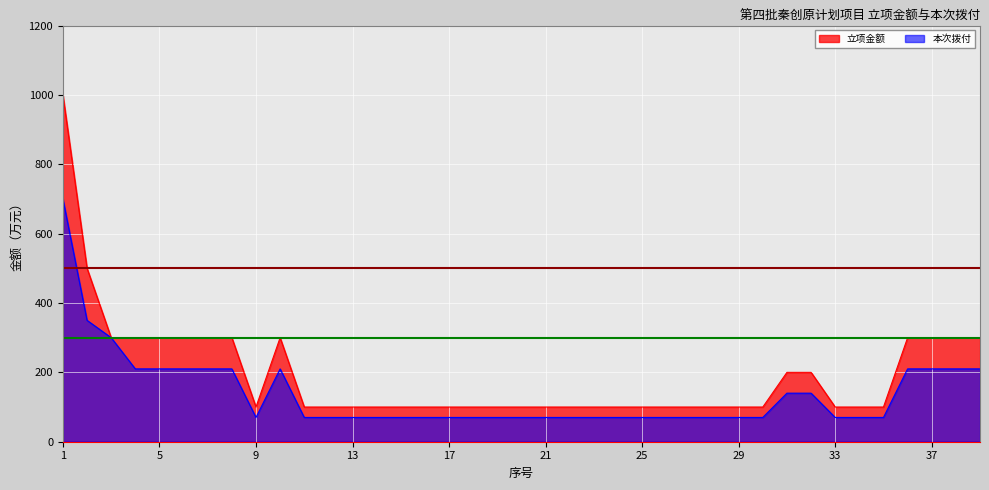

True or false: 本次拨付 has more than 1 interior local peaks.

False